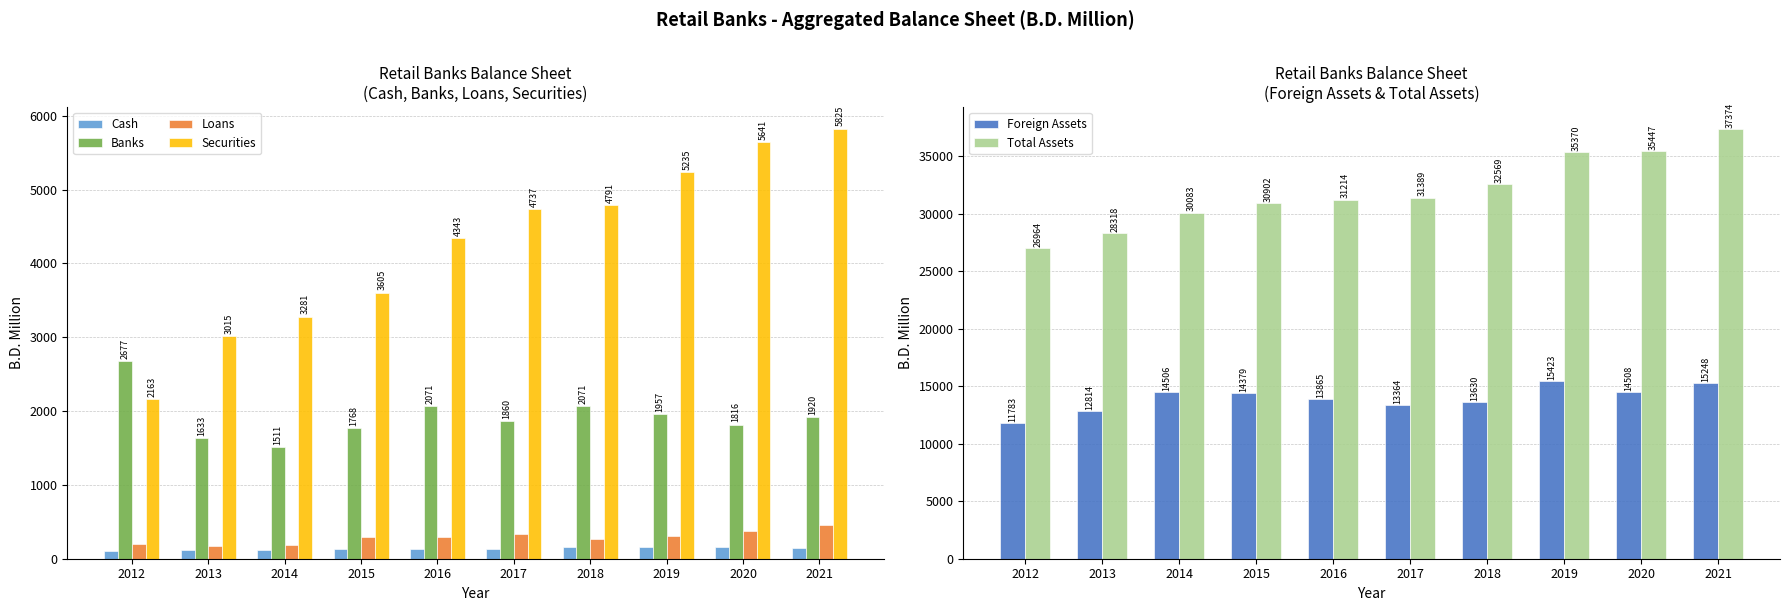

Is it true that Foreign Assets equals 13864.5 at 2016?

True